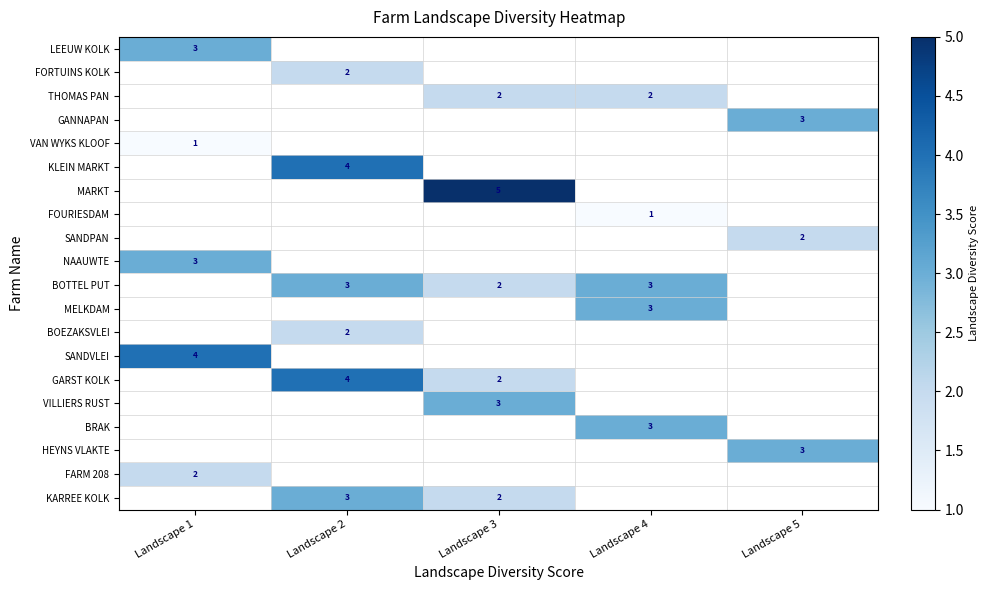

At how many categories does at least one series exceed 3?

3